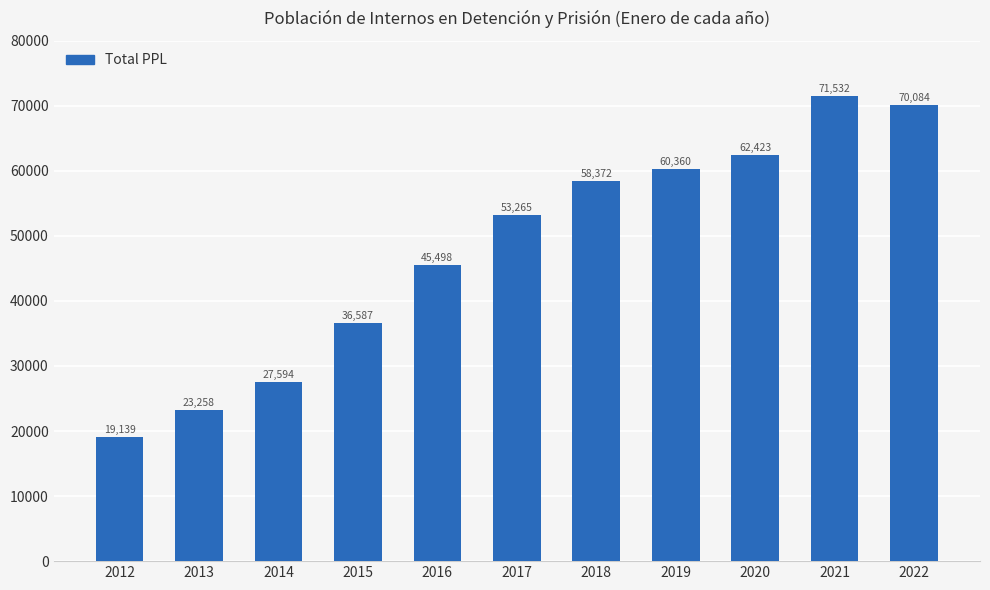

Reading right to left, list all the values displayed in this chart.

70084	71532	62423	60360	58372	53265	45498	36587	27594	23258	19139